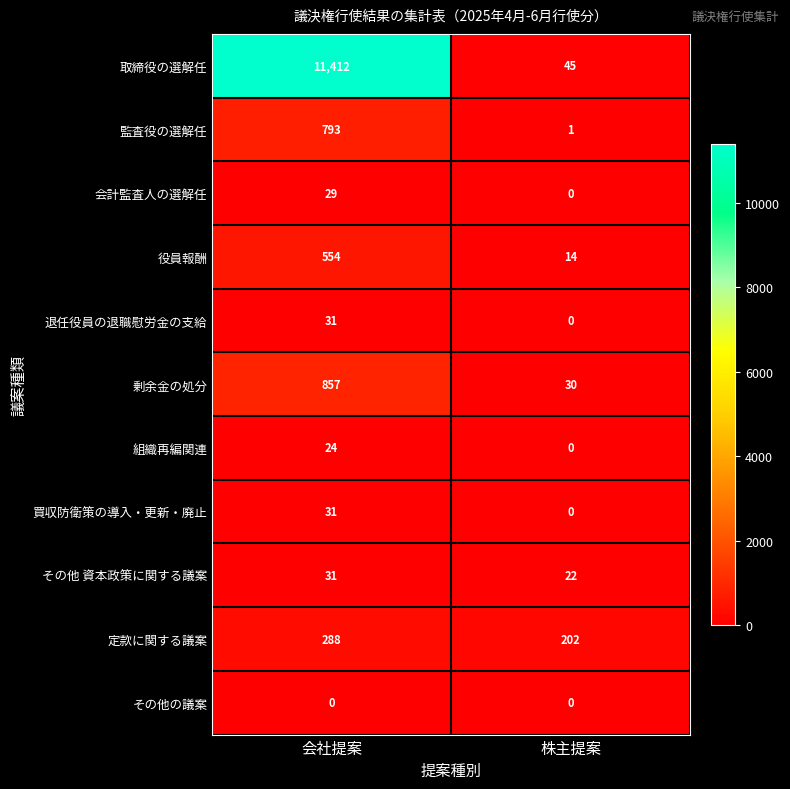

How many categories are shown in the chart?

2